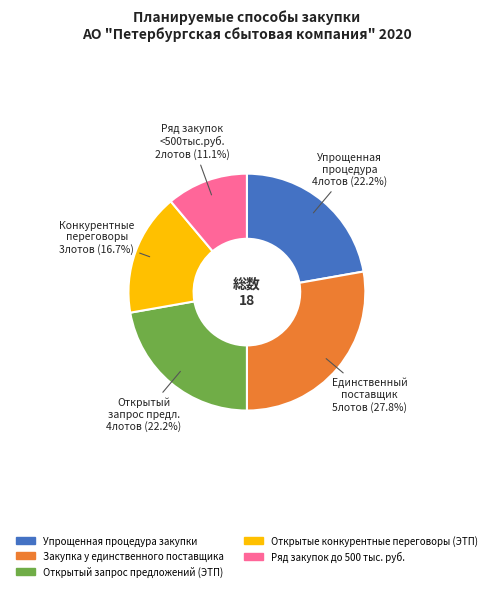

Approximately how many times larger is the value at Ряд закупок до 500 тыс. руб. compared to Закупка у единственного поставщика?

0.4